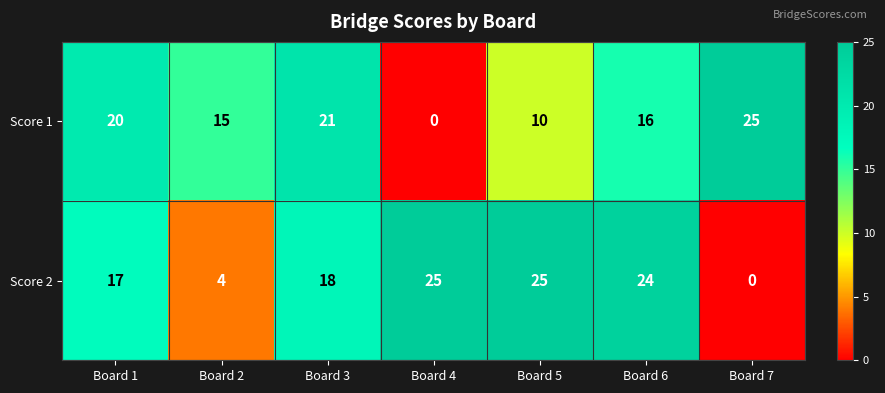

Which series has the largest total across all categories?

Score 2